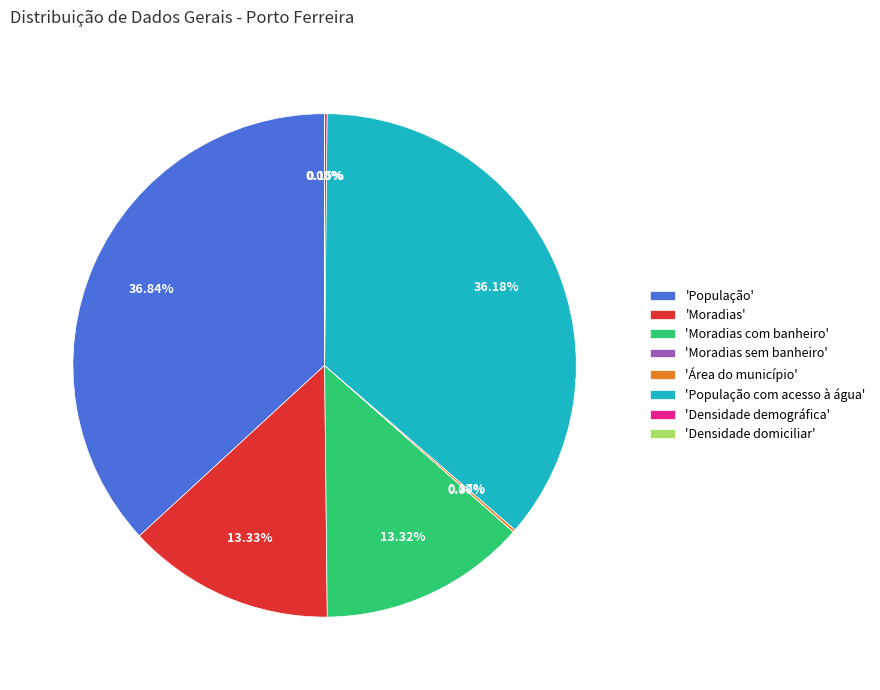

Which category has the biggest portion of the pie?

'População'